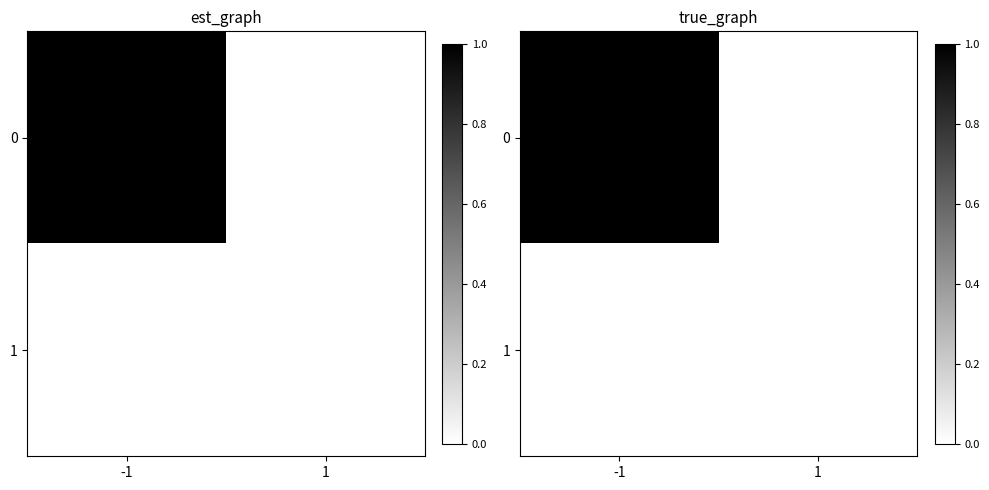

Is the value of 1 at -1 greater than the value of 0 at -1?

No